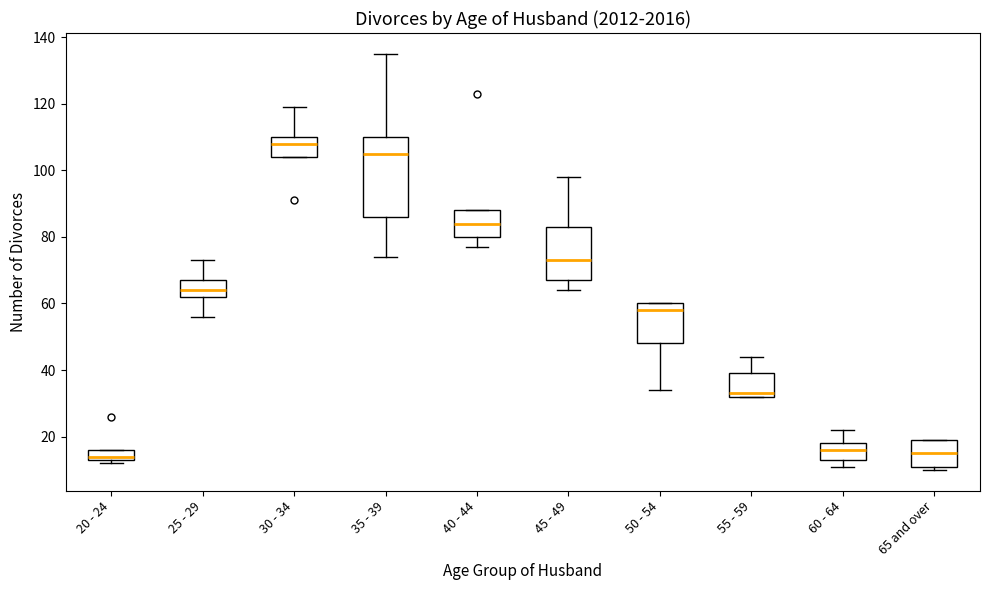

Reading left to right, transcribe this box plot: for each box, give where its median line is, the range the box spans, and where its two whiskers end, as read against the y-axis. The values are not printed on the chart, so give them approximately, as read against the axis.

20 - 24: median 14 (just above the box's lower edge), box 14 to 16, whiskers 12 to 16
25 - 29: median 64, box 62 to 68, whiskers 56 to 74
30 - 34: median 108, box 104 to 110, whiskers 104 to 120
35 - 39: median 106, box 86 to 110, whiskers 74 to 136
40 - 44: median 84, box 80 to 88, whiskers 78 to 88
45 - 49: median 74, box 68 to 84, whiskers 64 to 98
50 - 54: median 58, box 48 to 60, whiskers 34 to 60
55 - 59: median 34, box 32 to 40, whiskers 32 to 44
60 - 64: median 16, box 14 to 18, whiskers 12 to 22
65 and over: median 16, box 12 to 20, whiskers 10 to 20